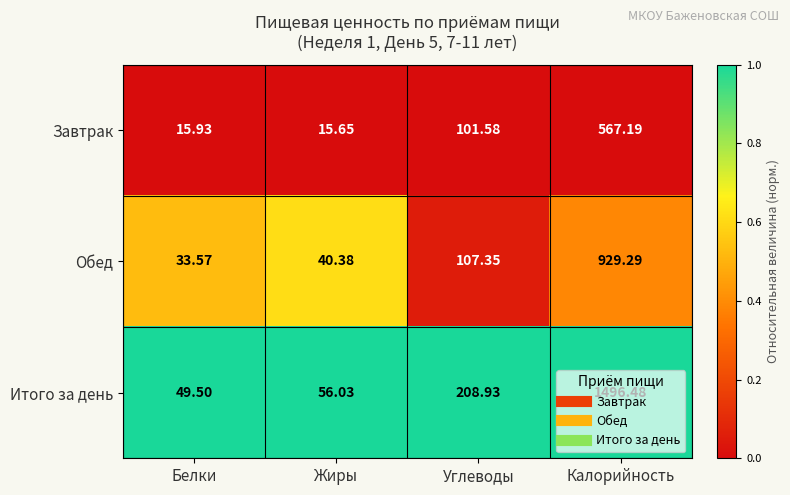

List the series in order of their overall mean, lowest first.

Завтрак, Обед, Итого за день